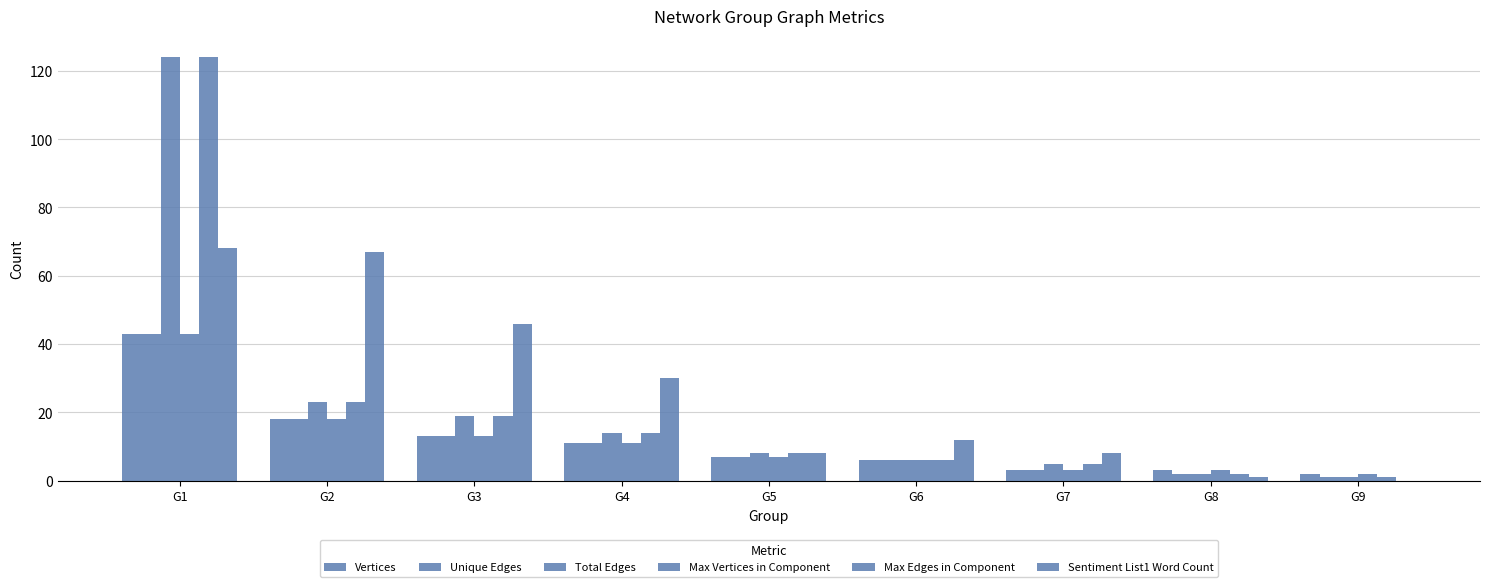

Which has a higher value, G2 or G3?

G2